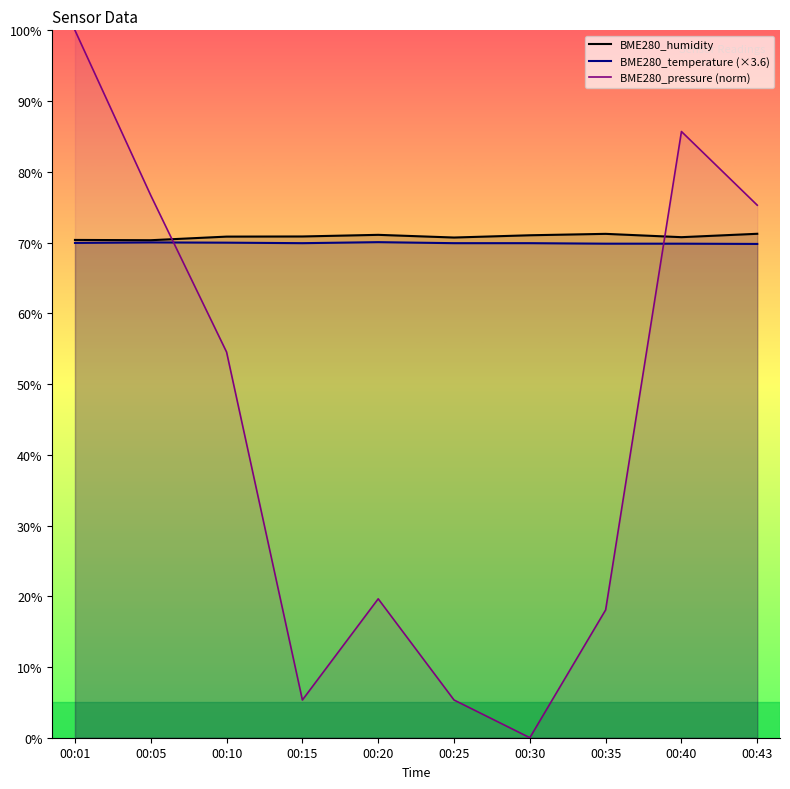

Reading left to right, extract all data points from this chart.

BME280_temperature: 69.9	70.0	70.0	69.9	70.1	69.9	69.9	69.8	69.8	69.8
BME280_humidity: 70.4	70.3	70.8	70.9	71.1	70.7	71.0	71.2	70.8	71.2
BME280_pressure_norm: 100.0	76.7	54.5	5.3	19.6	5.3	0.0	18.1	85.7	75.3